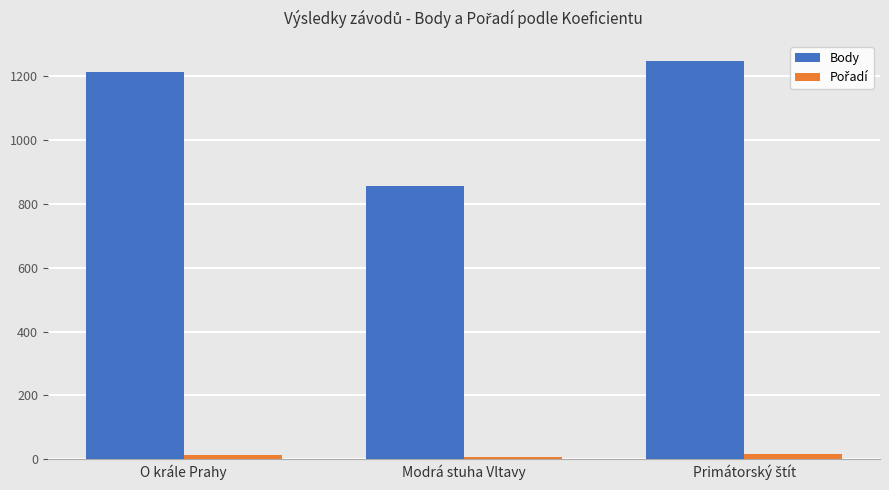

What is the average value of the Body series?

1105